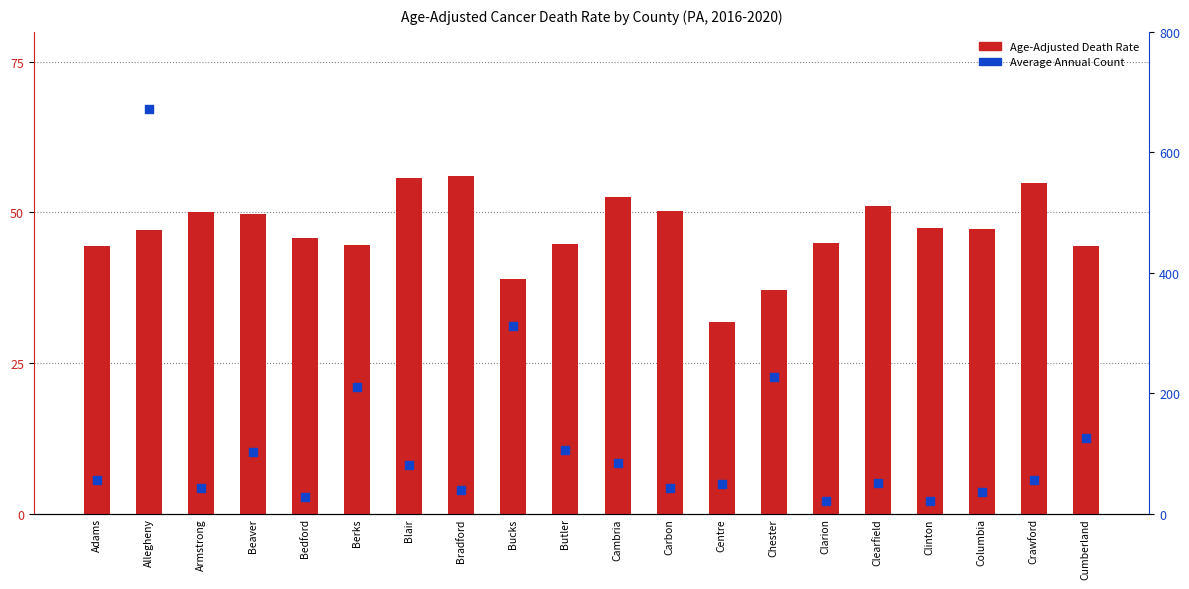

What is the total value across all series at Berks?

254.6